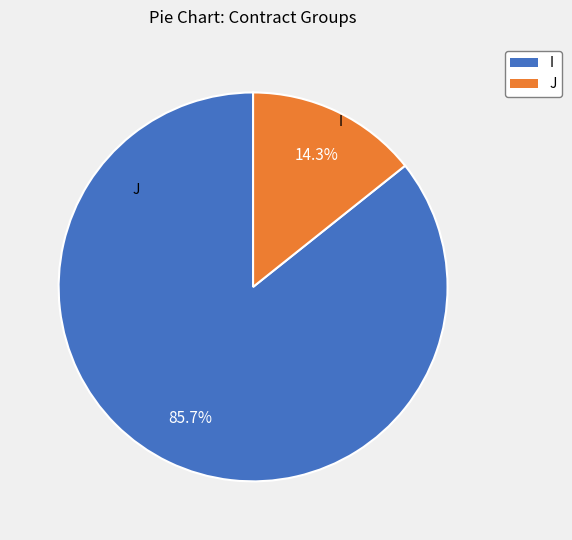

Is there a majority slice in this chart?

Yes